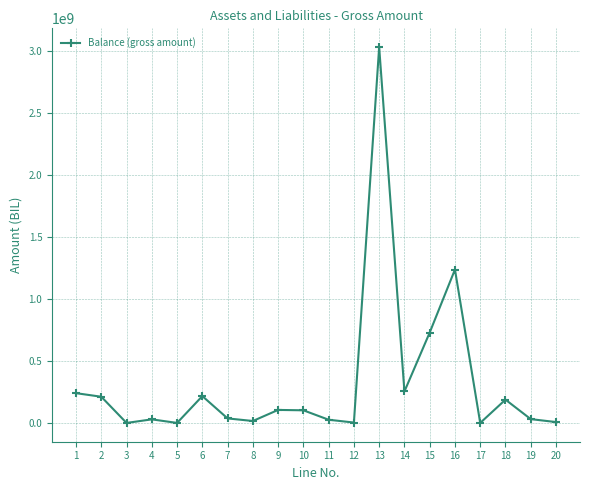

What value does the data have at 6?

216658466